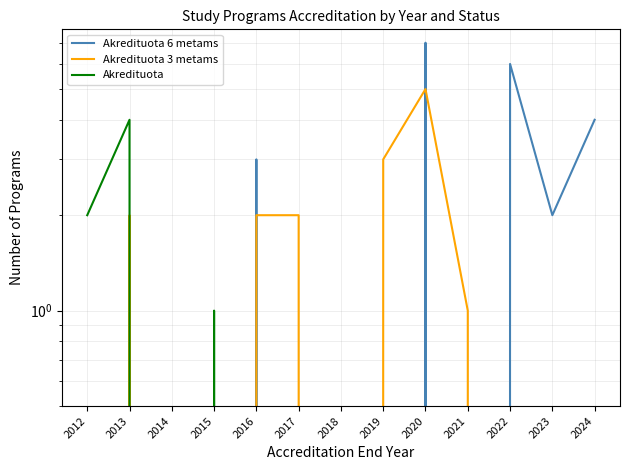

Between 2016 and 2015, which is larger?

2016